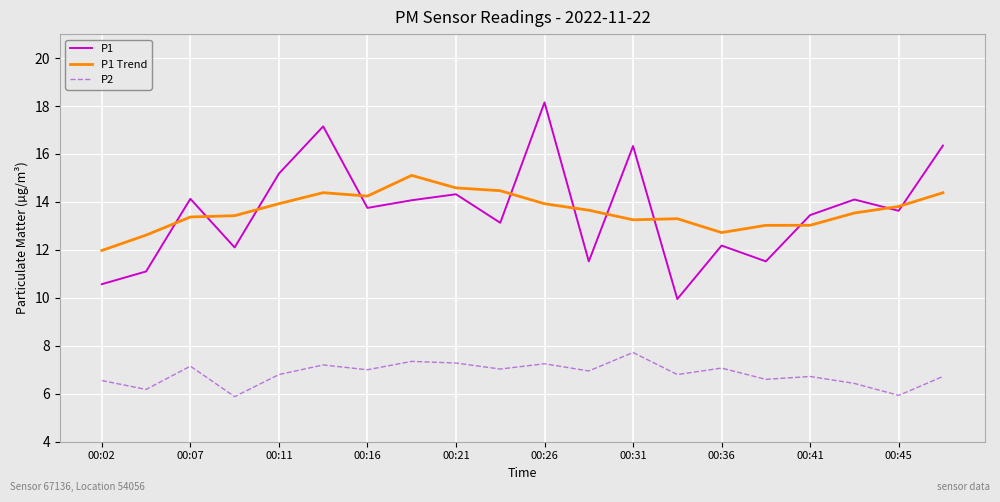

True or false: P2 and P1 Trend intersect in this chart.

False